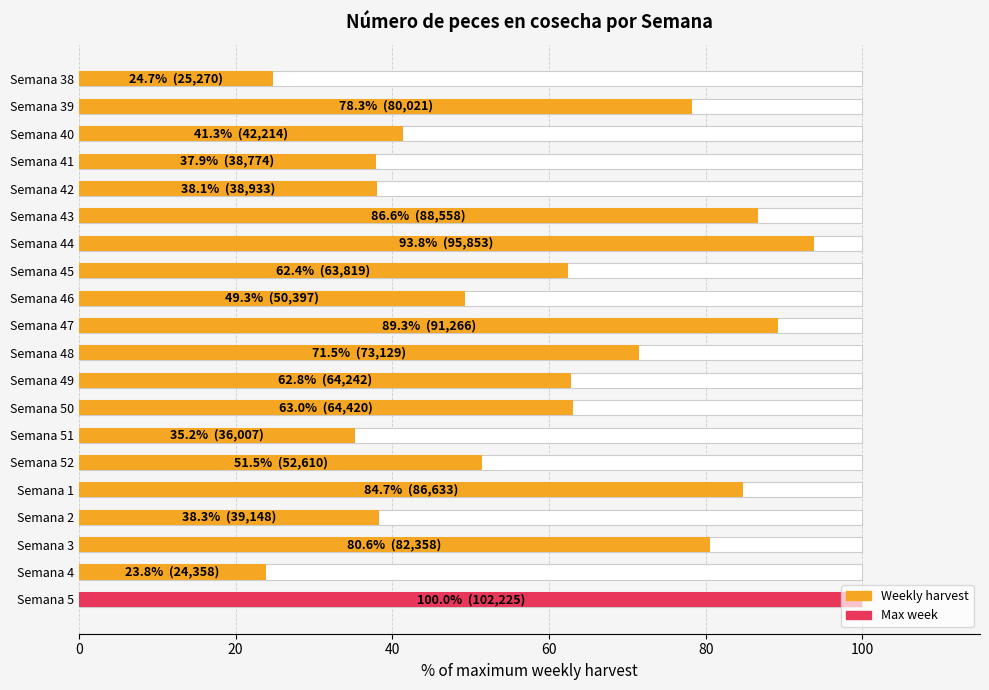

Reading left to right, what are all the values shown in this chart?

24.7	78.3	41.3	37.9	38.1	86.6	93.8	62.4	49.3	89.3	71.5	62.8	63.0	35.2	51.5	84.7	38.3	80.6	23.8	100.0